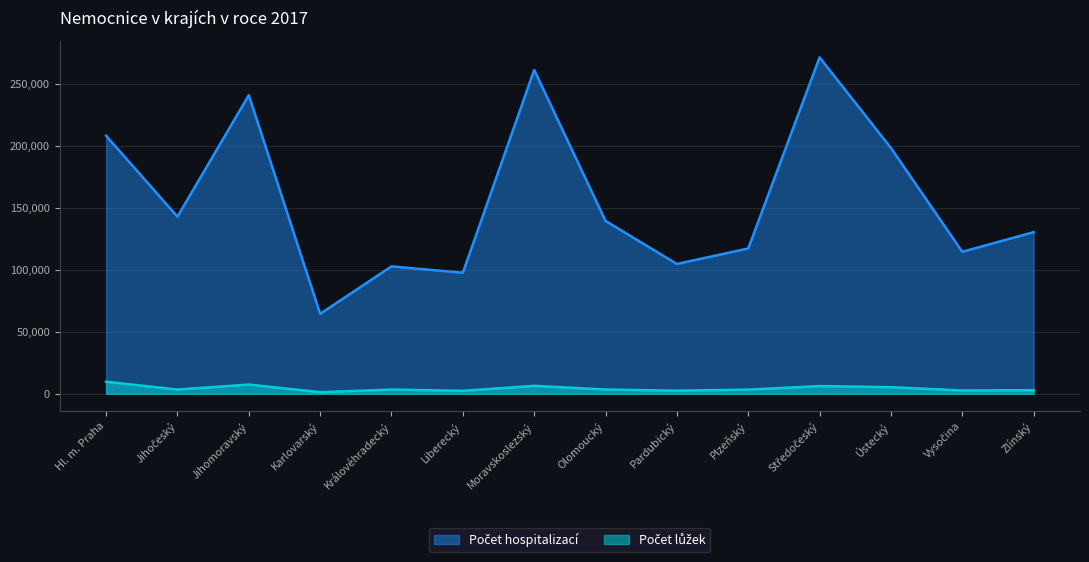

True or false: Počet lůžek has more than 1 points higher than both neighbors.

True